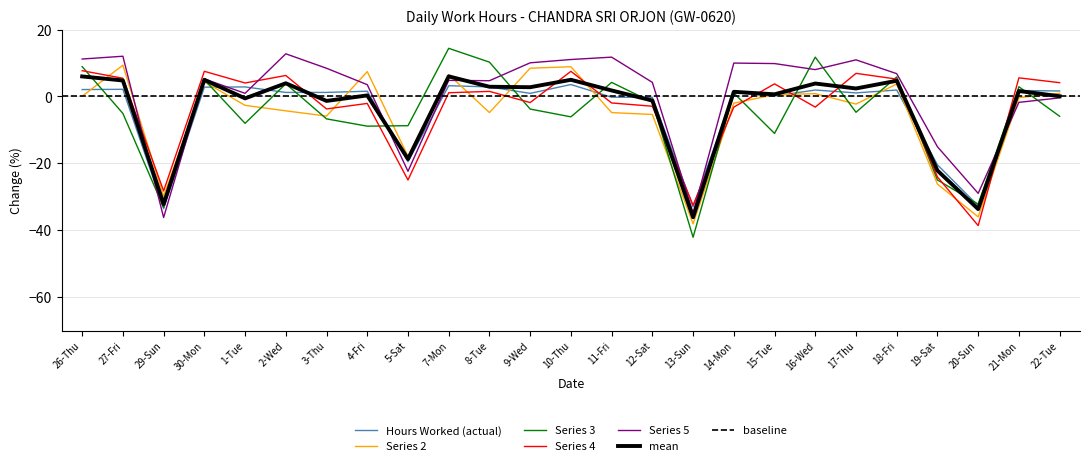

Reading left to right, list all the values displayed in this chart.

2.1	2.1	-33.5	2.8	2.9	1.2	1.2	1.6	-19.5	3.2	2.9	0.9	3.6	-0.2	-0.3	-33.0	1.1	0.1	1.9	1.1	1.9	-20.4	-32.6	1.8	1.6